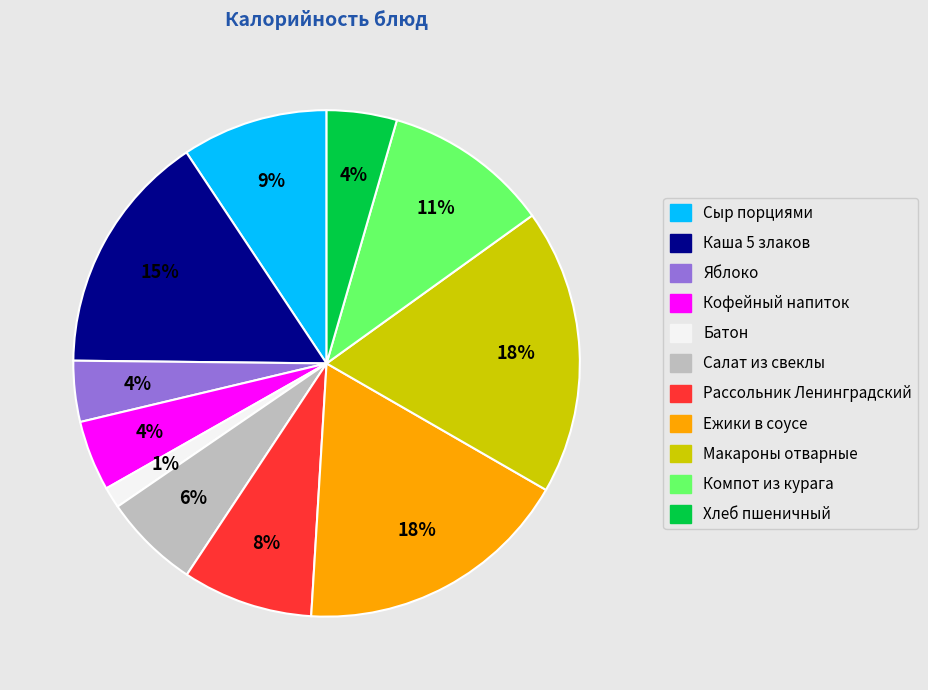

Do Кофейный напиток and Рассольник Ленинградский together represent more than half of the pie?

No